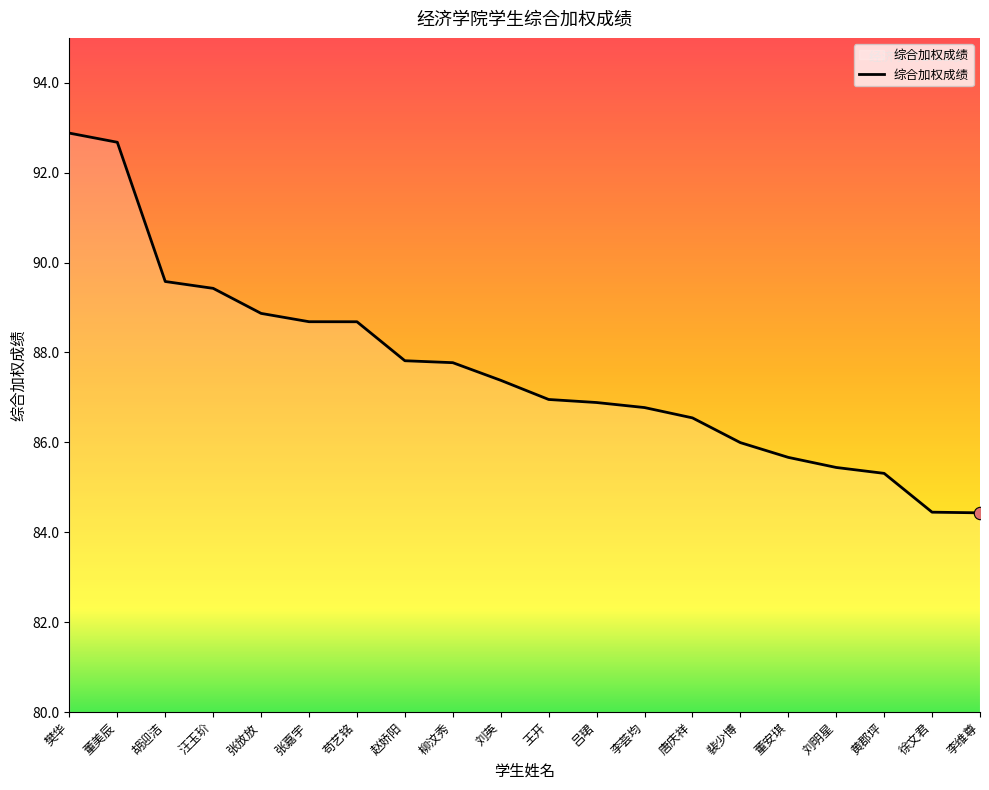

What is the ratio of the value at 刘明星 to the value at 李荟均?

1.0